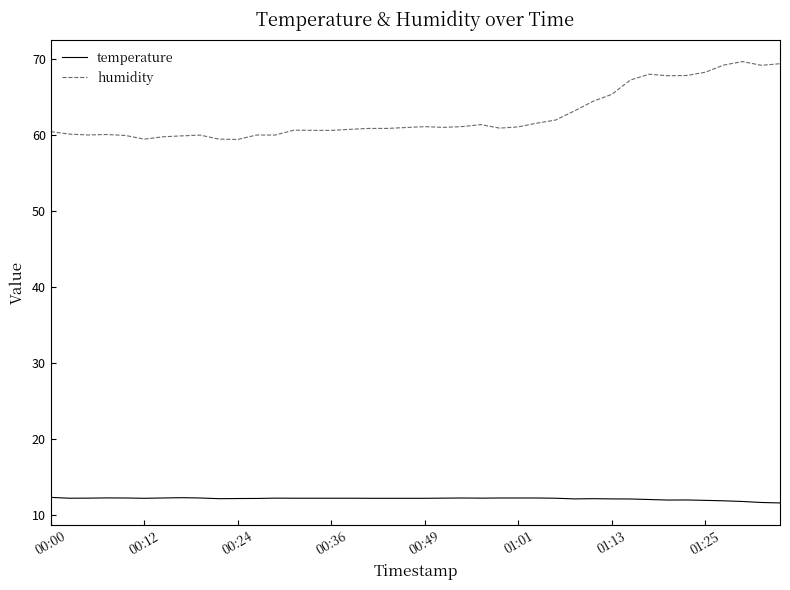

Rank the series by their average value, from highest to lowest.

humidity, temperature